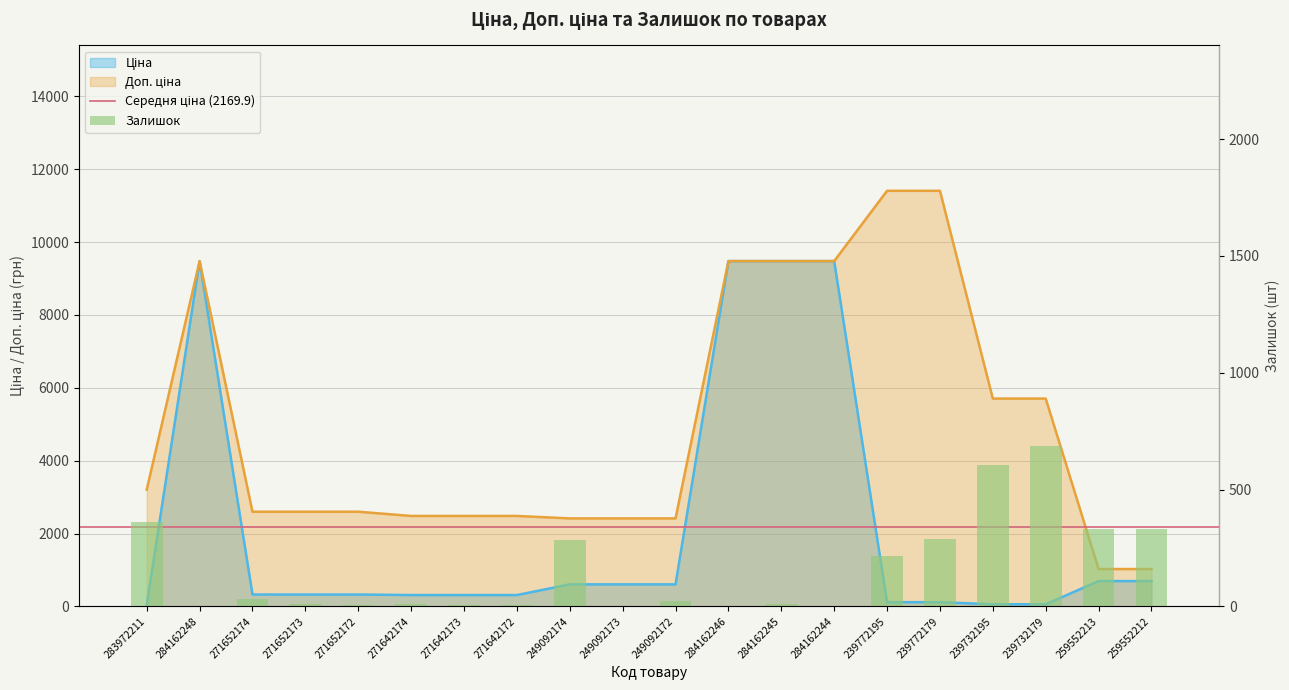

List the series in order of their overall mean, highest first.

Доп. ціна, Ціна, Залишок